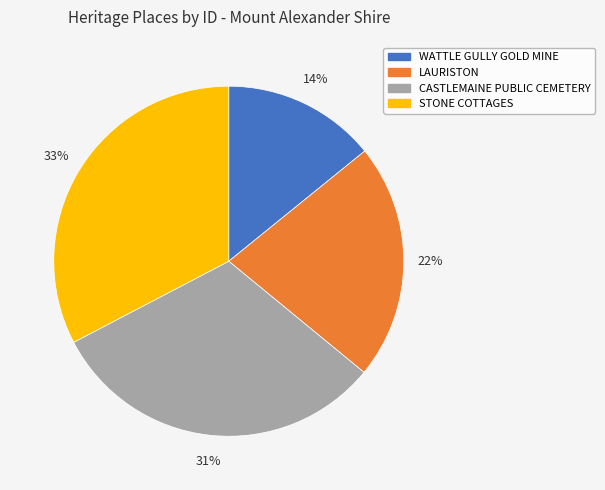

Count the number of slices in the pie.

4